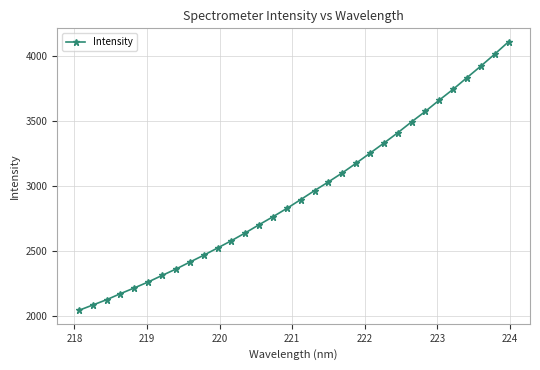

Is this an area chart (filled region under the line)?

No